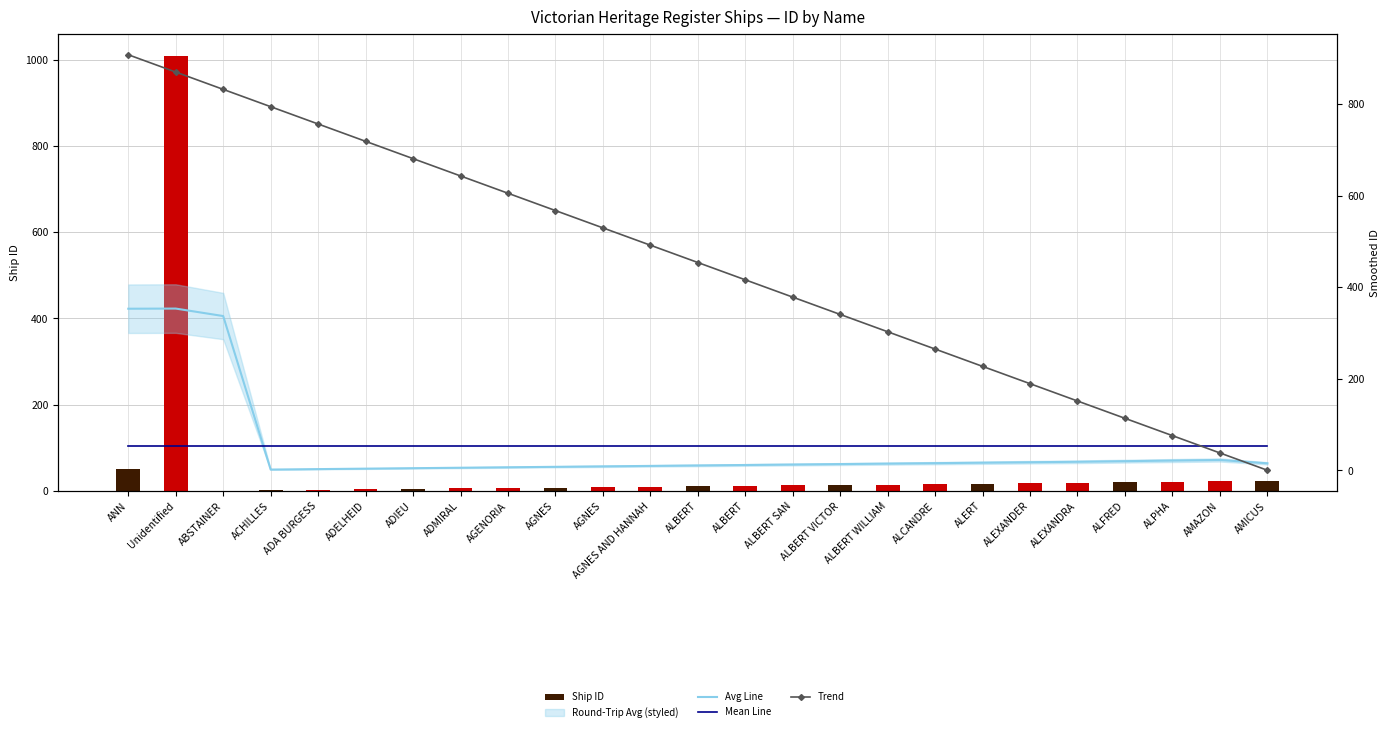

What is the label of the 23rd bar from the left?

ALPHA